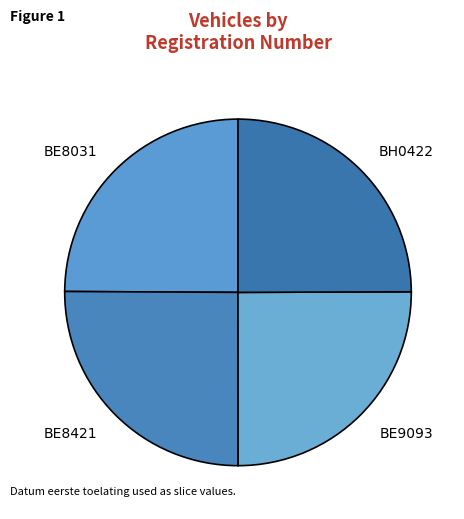

The BE8031 slice represents 16% of the pie. True or false?

False